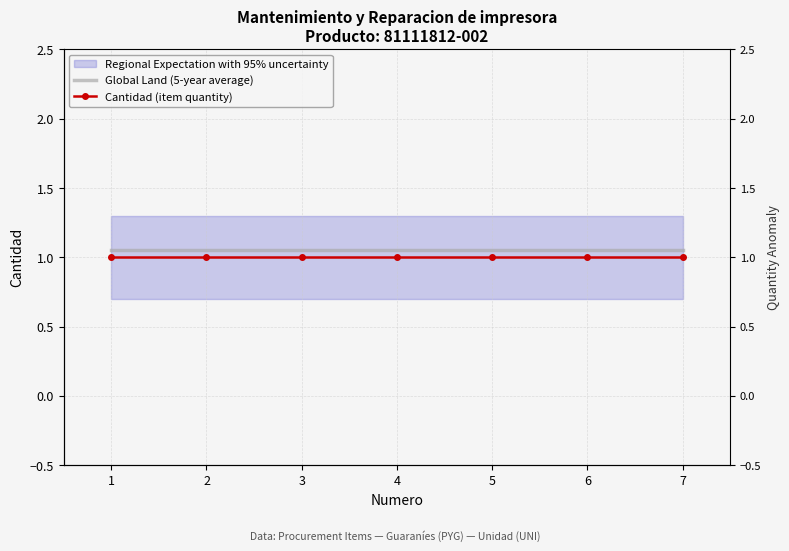

True or false: Cantidad (item quantity) and Global Land (5-year average) intersect in this chart.

False